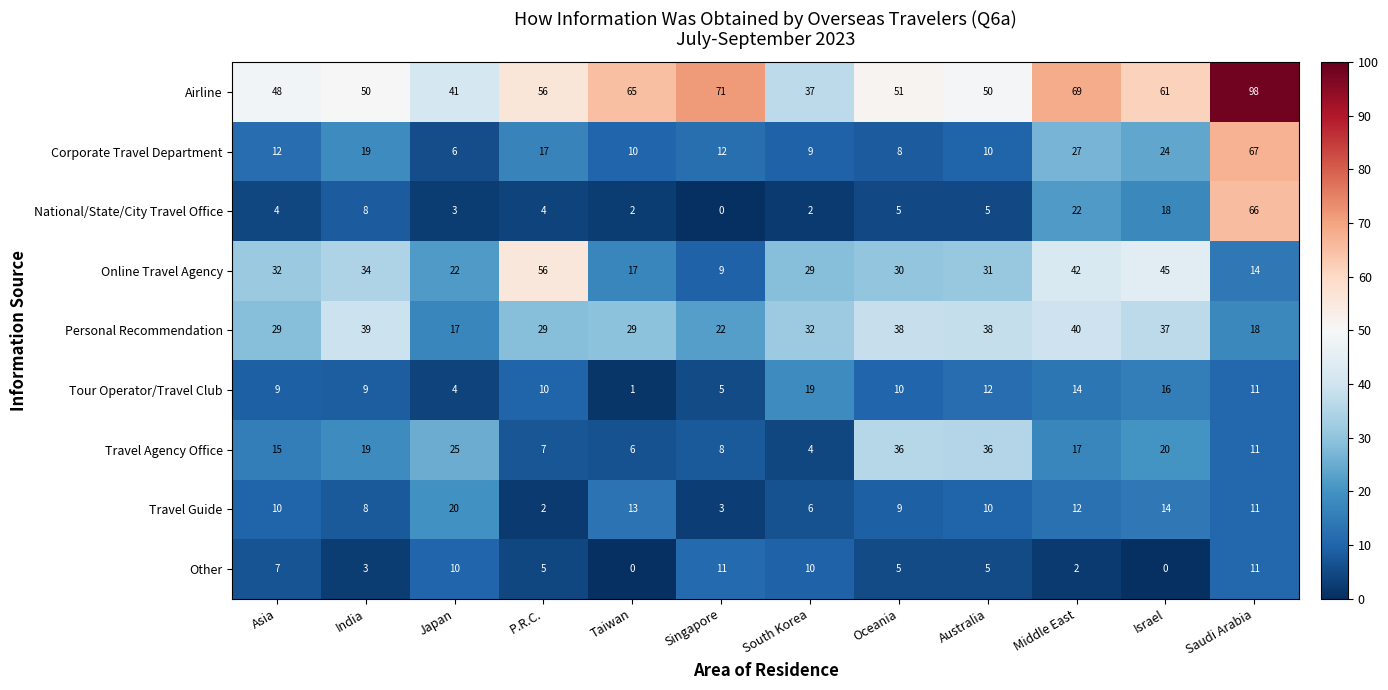

Which series has the largest total across all categories?

Airline